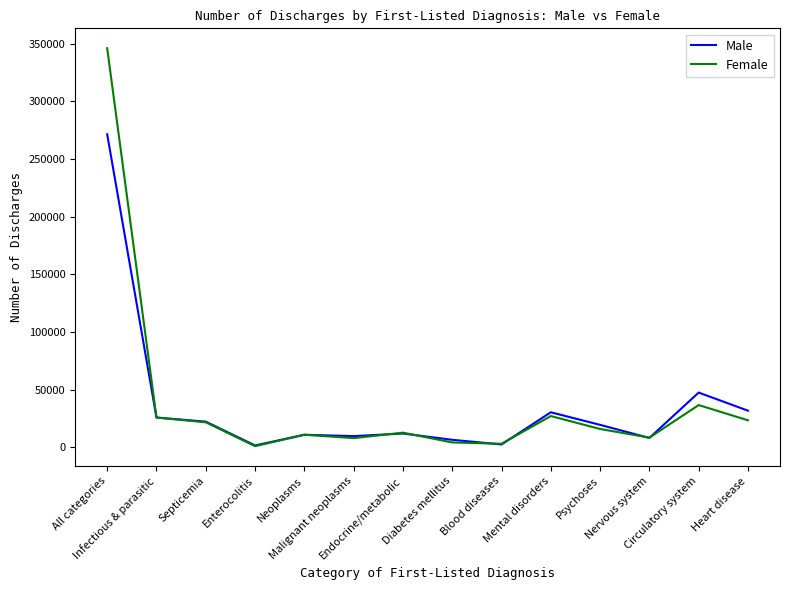

What are all the series names shown in the legend?

Male, Female